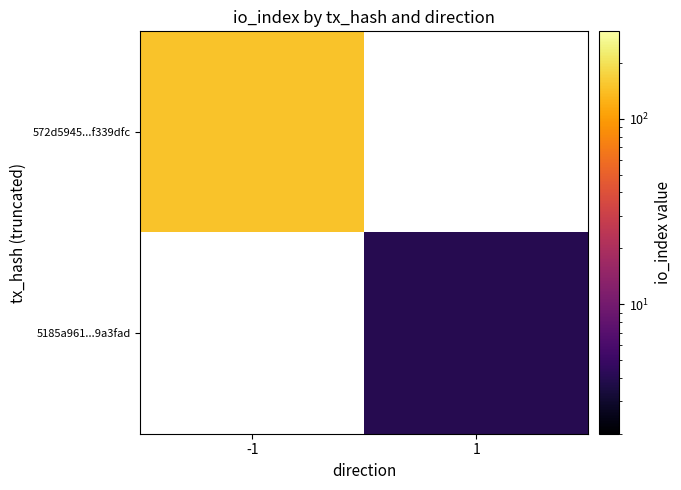

The value of 572d5945...f339dfc at -1 is 259.9. True or false?

False